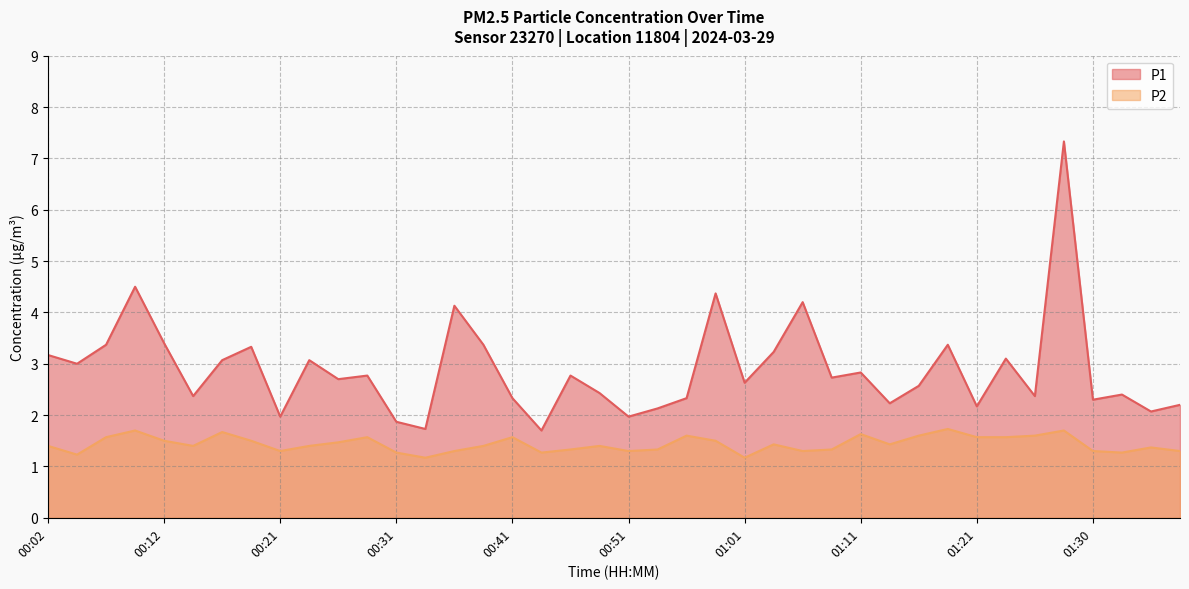

The P2 series shows 2.0 at 00:02. True or false?

False